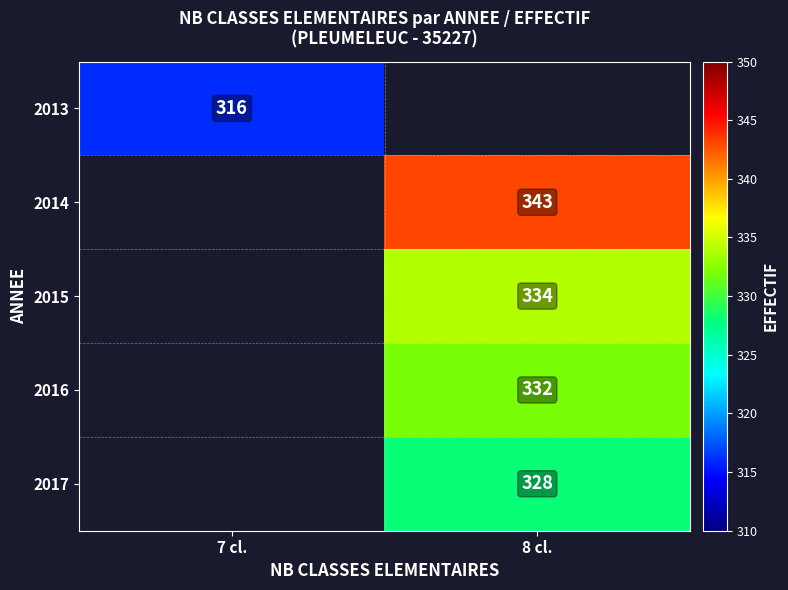

At how many categories does at least one series exceed 338?

1